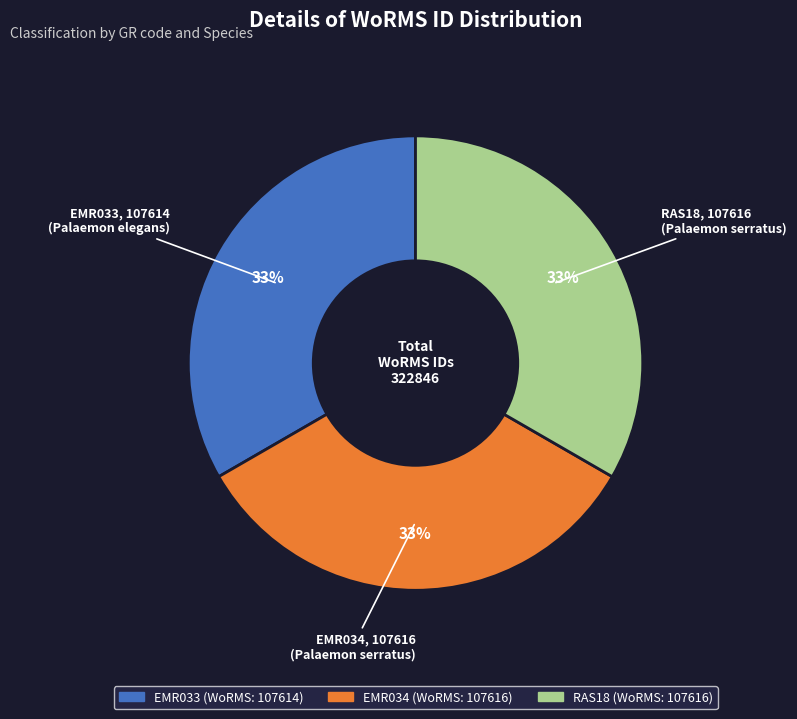

Combined, do EMR034 and RAS18 account for over 50%?

Yes